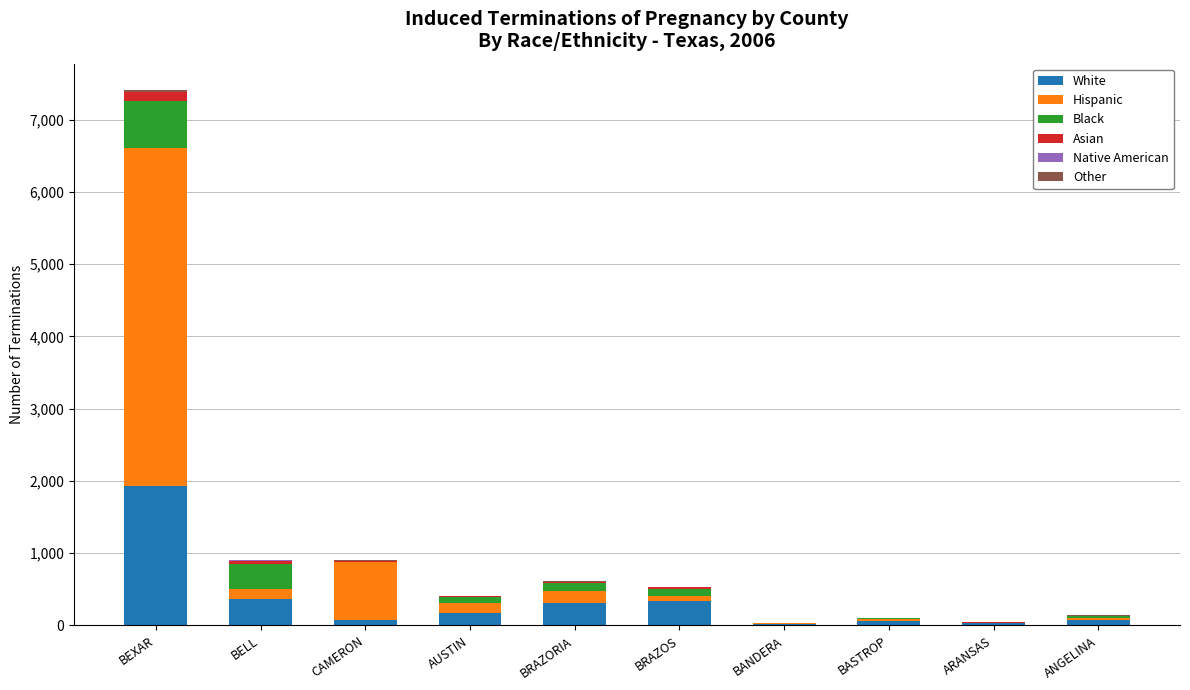

Count the number of categories in the chart.

10